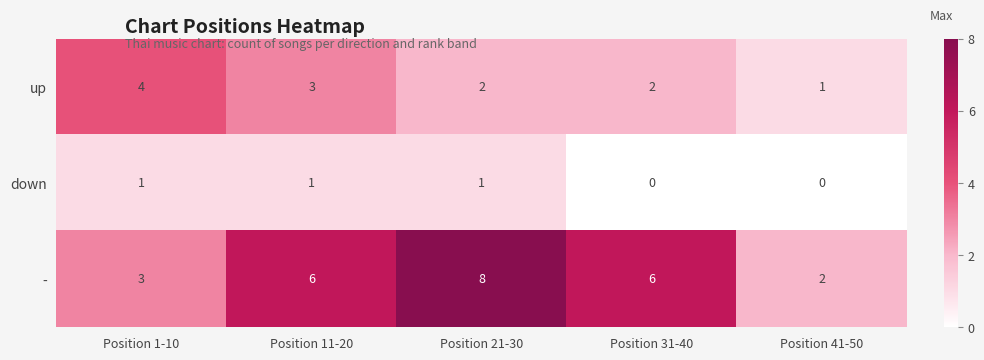

What is the average value of the - series?

5